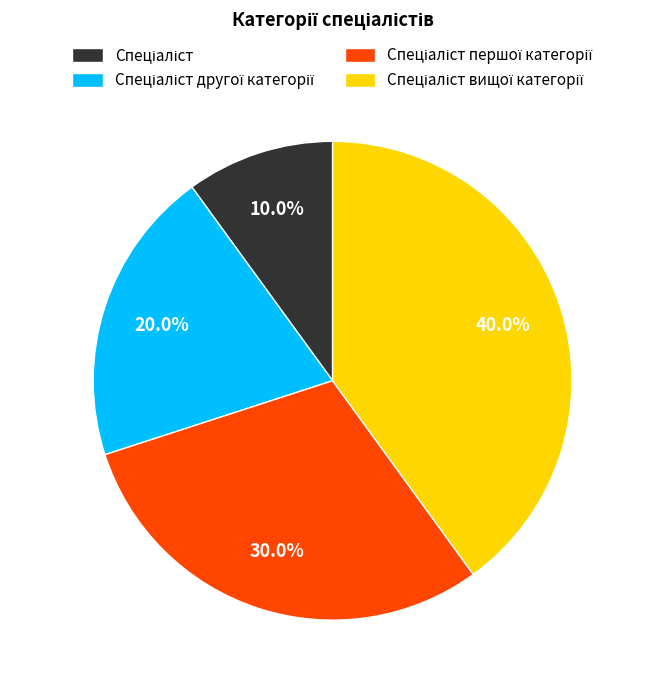

Does any single category account for the majority?

No